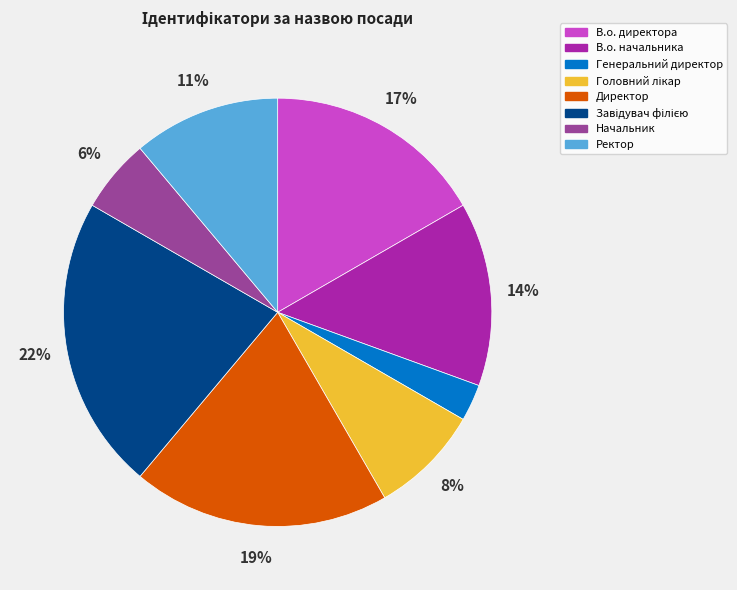

Which has a higher value, В.о. директора or Ректор?

В.о. директора